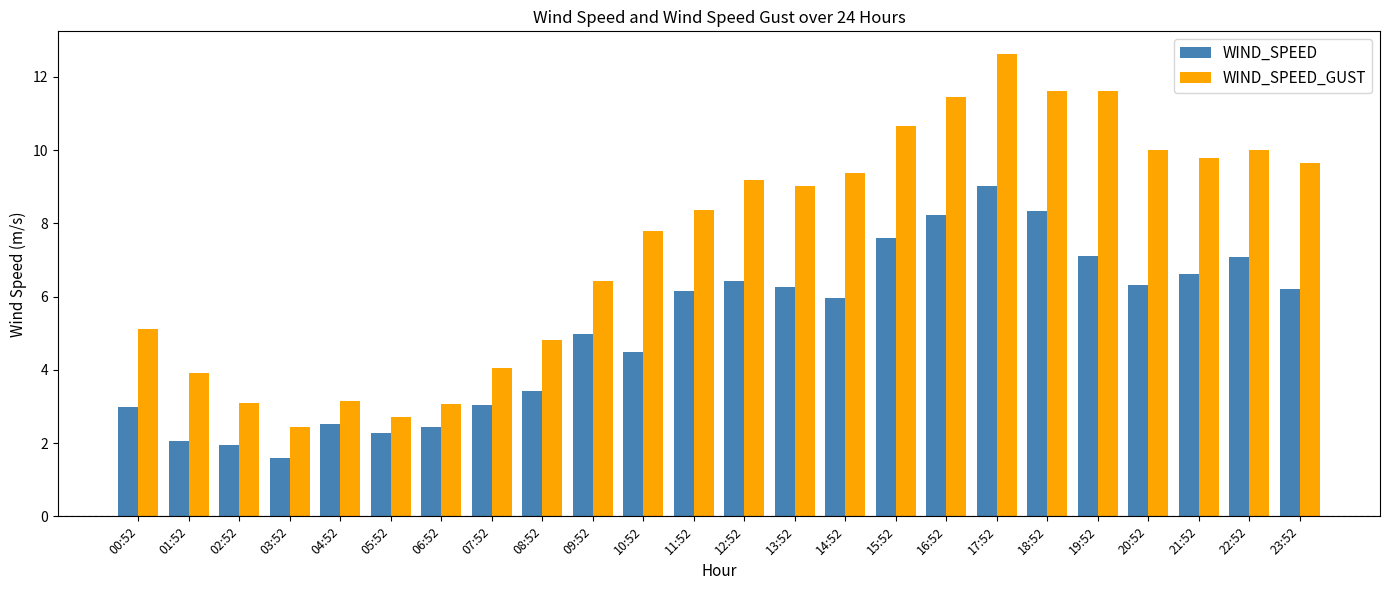

Rank the series at 15:52 from highest to lowest value.

WIND_SPEED_GUST, WIND_SPEED